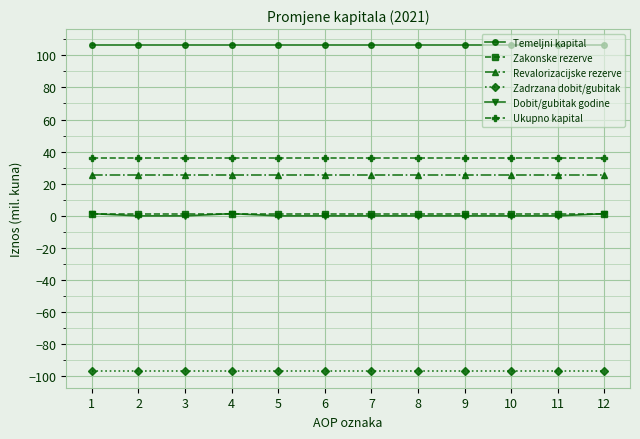

Is the value of Revalorizacijske rezerve at 4 greater than the value of Ukupno kapital at 11?

No